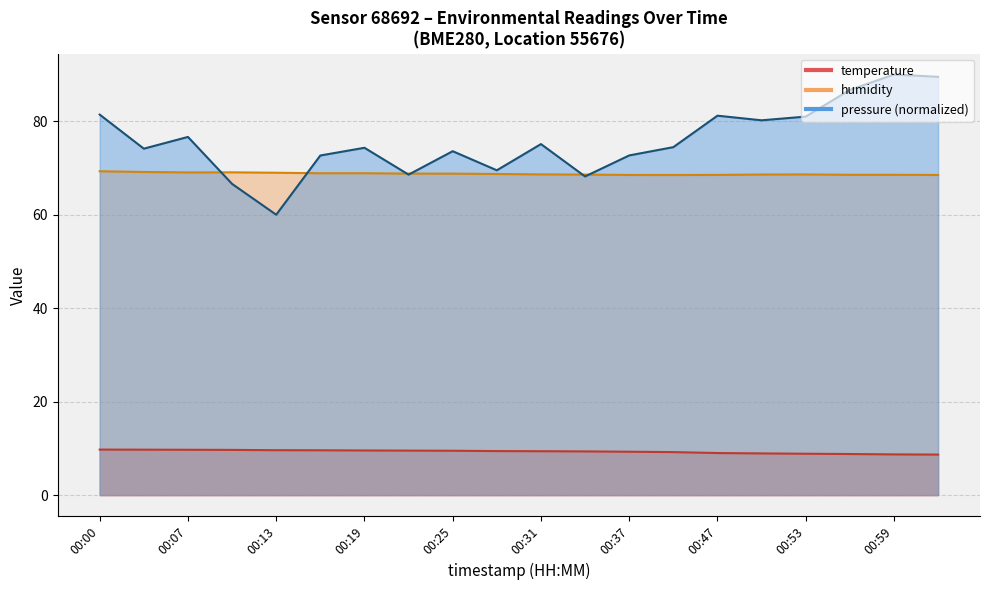

Reading left to right, what are all the values shown in this chart?

temperature: 9.7	9.7	9.7	9.7	9.6	9.6	9.6	9.5	9.5	9.4	9.4	9.3	9.3	9.2	9.0	8.9	8.8	8.8	8.7	8.7
humidity: 69.3	69.2	69.0	69.1	69.0	68.9	68.9	68.8	68.8	68.7	68.6	68.6	68.5	68.5	68.5	68.6	68.6	68.5	68.5	68.5
pressure_norm: 81.4	74.1	76.6	66.6	60.0	72.7	74.3	68.6	73.6	69.5	75.1	68.2	72.7	74.5	81.2	80.2	81.0	86.7	90.0	89.5